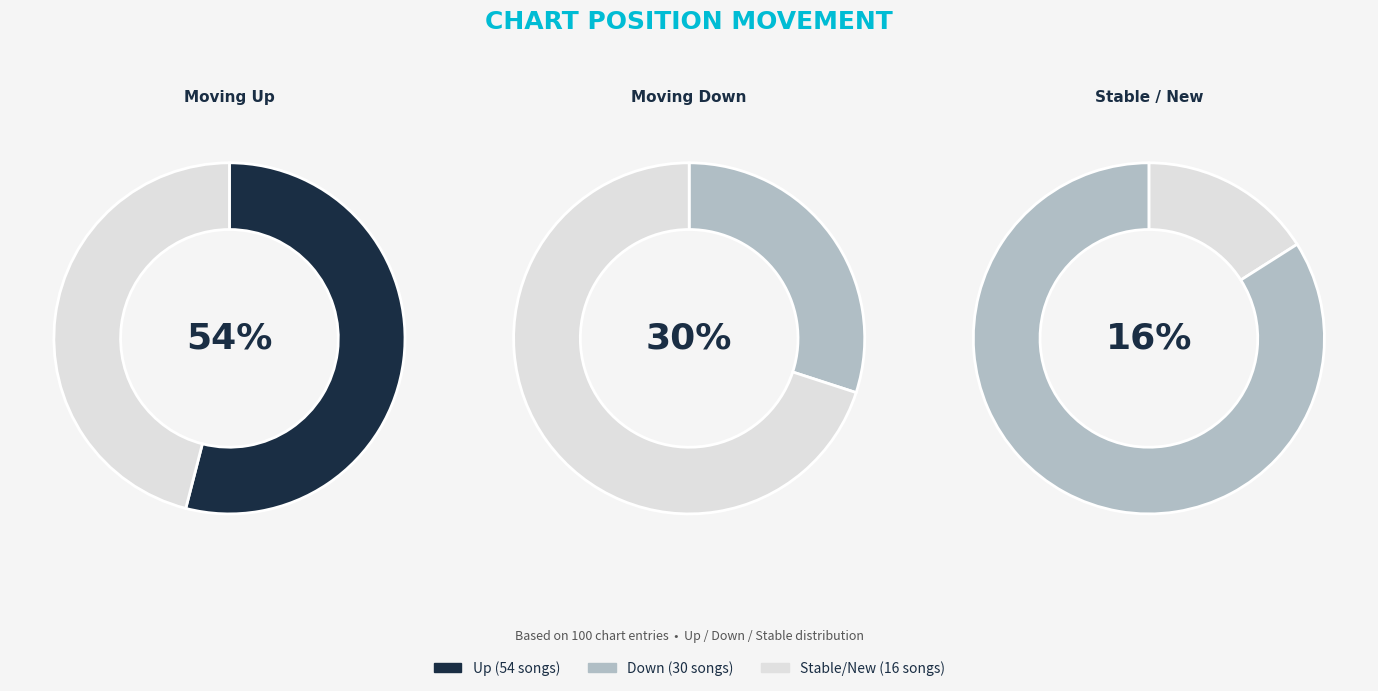

What percentage do down and up together represent?

84.0%